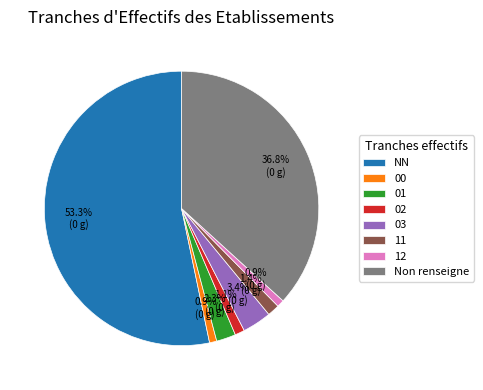

Which slice is the largest?

NN